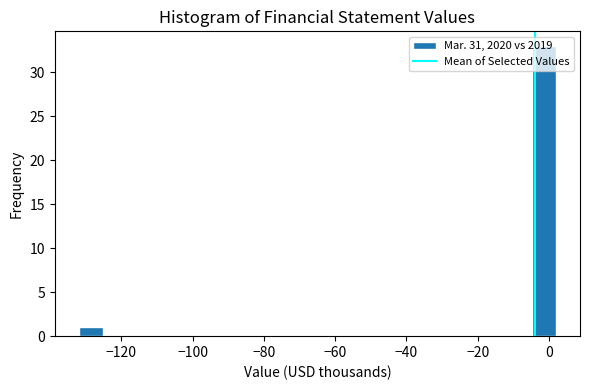

Read against the x-axis, roughly where is the centre of the tallest bar?

-2